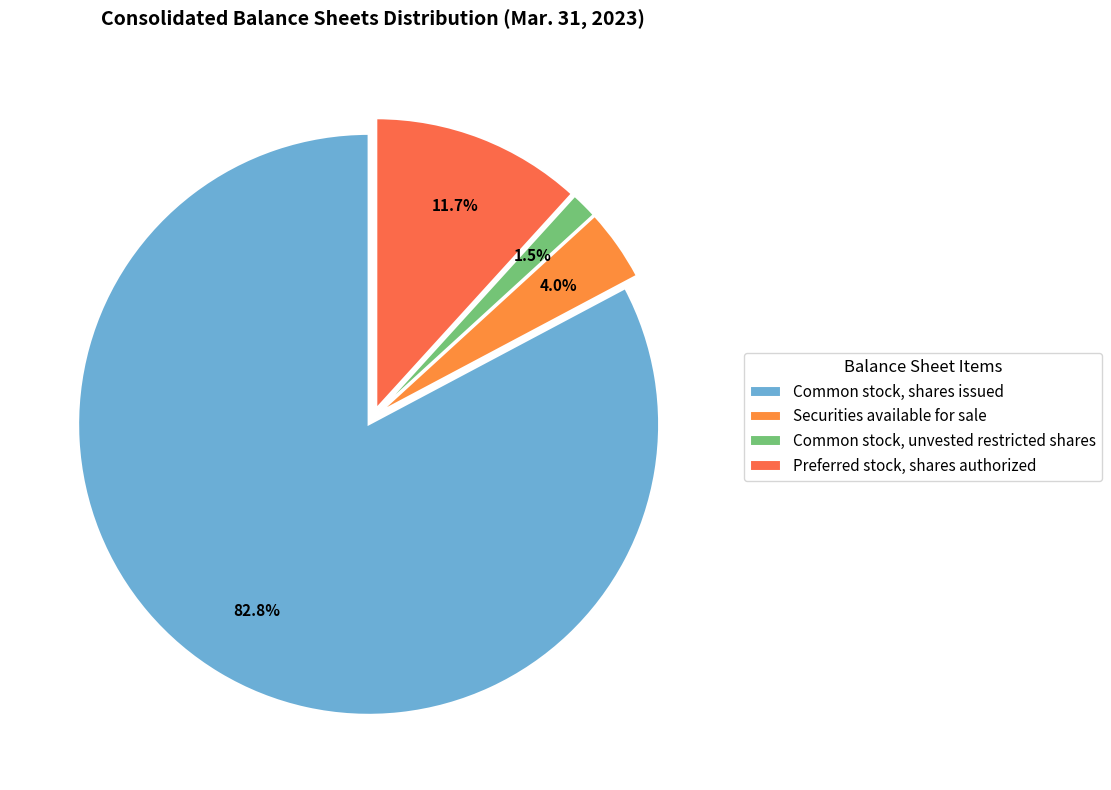

Between Preferred stock, shares authorized and Securities available for sale, which is larger?

Preferred stock, shares authorized